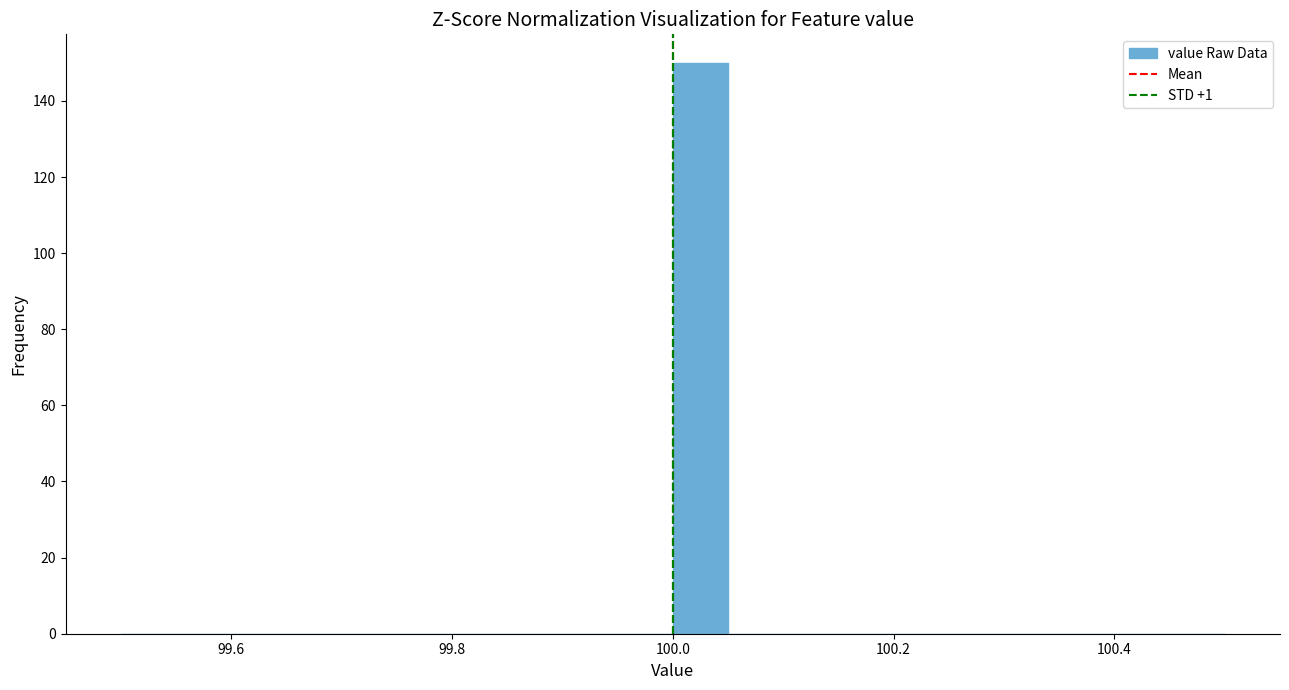

Around what value on the x-axis is the tallest bar? Give the approximate position of its centre, as read against the axis.

100.02